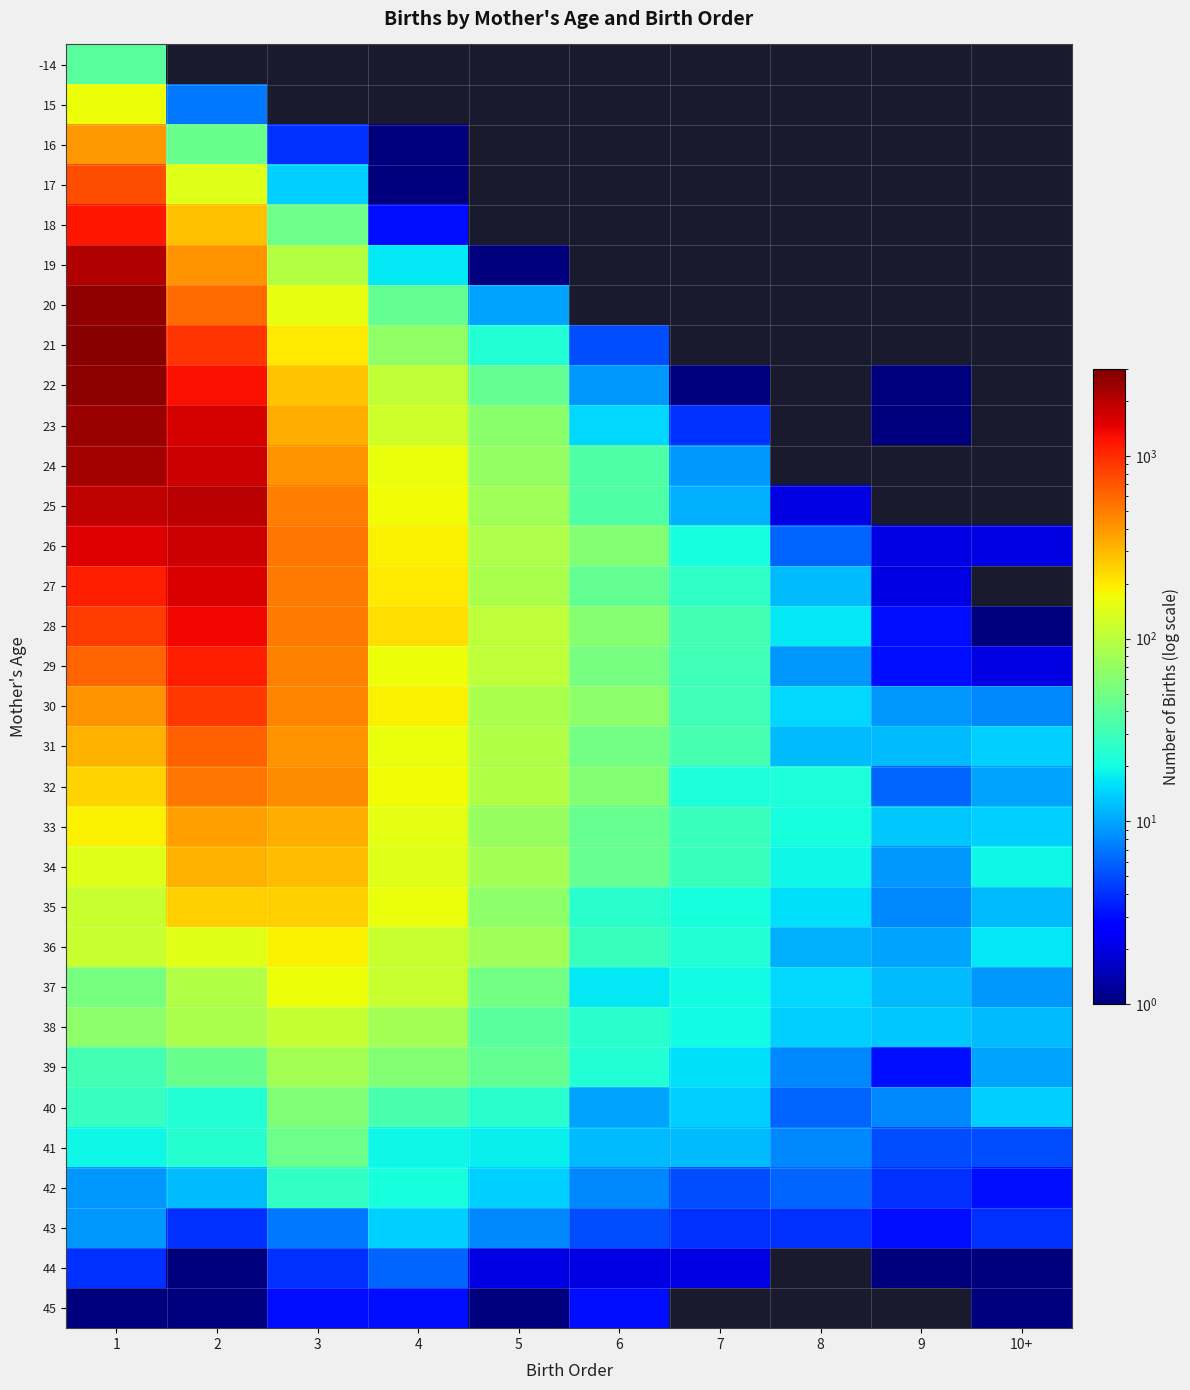

List the series in order of their peak value, highest first.

21, 22, 20, 23, 24, 19, 25, 26, 27, 28, 18, 29, 30, 17, 31, 32, 16, 33, 34, 35, 36, 15, 37, 38, 39, 40, 41, -14, 42, 43, 44, 45